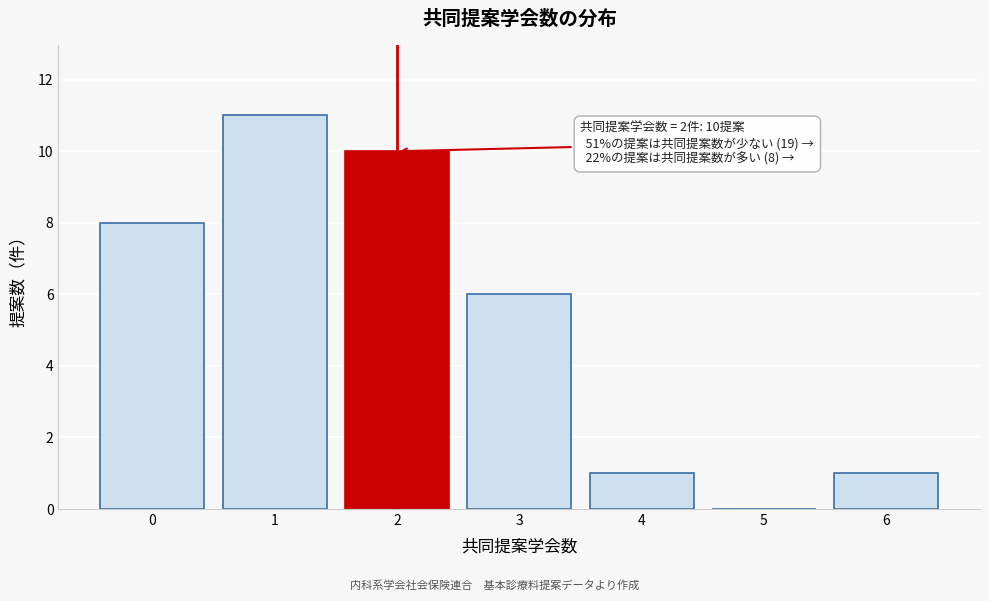

Which range on the x-axis has the tallest bar?

0.5 to 1.5